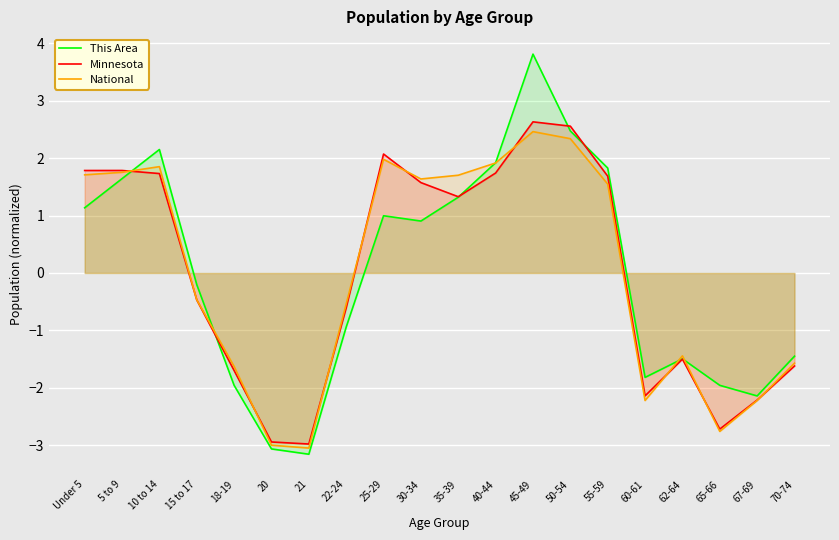

What is the label of the 10th point from the left?

30-34